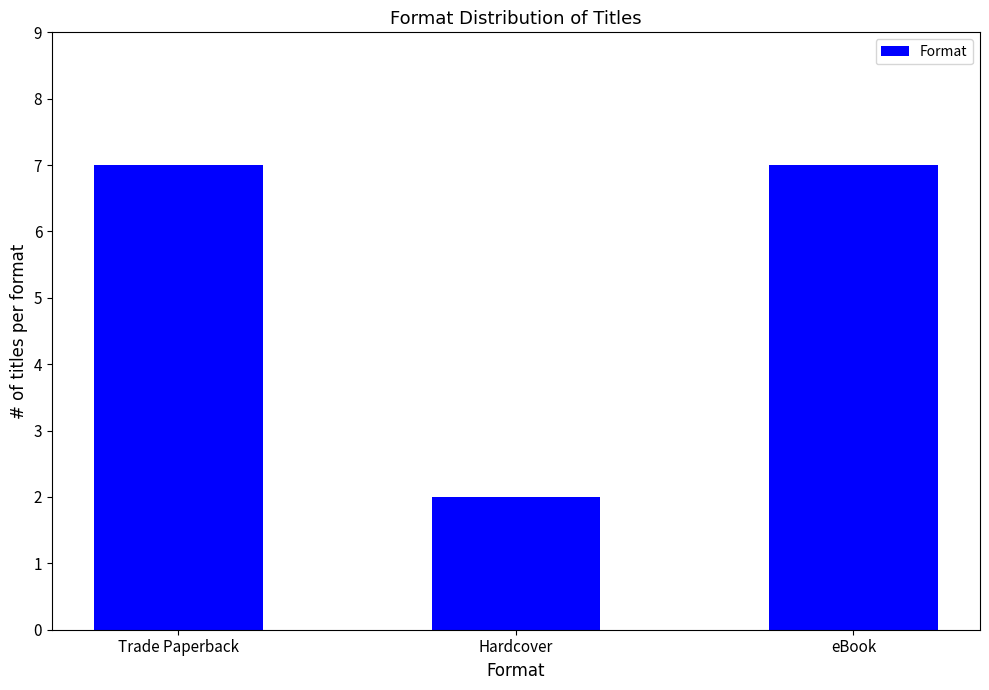

What is the change in value from Hardcover to eBook?

+5